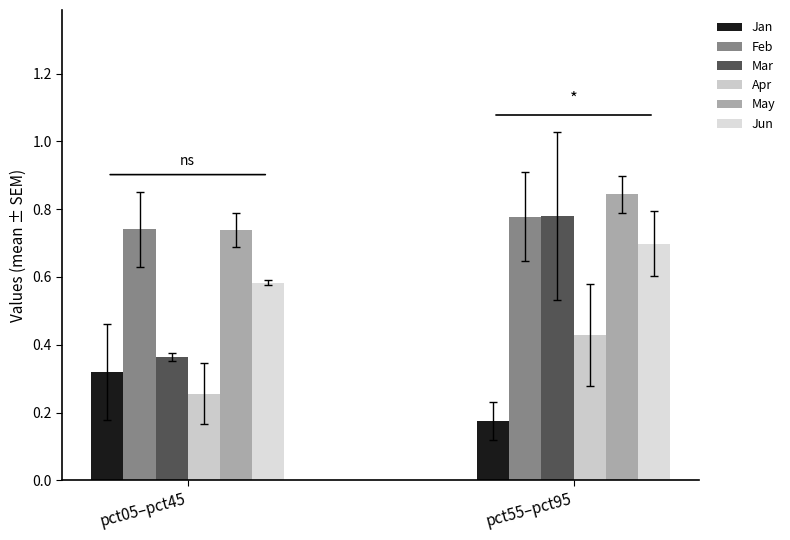

Does the chart contain any negative values?

No